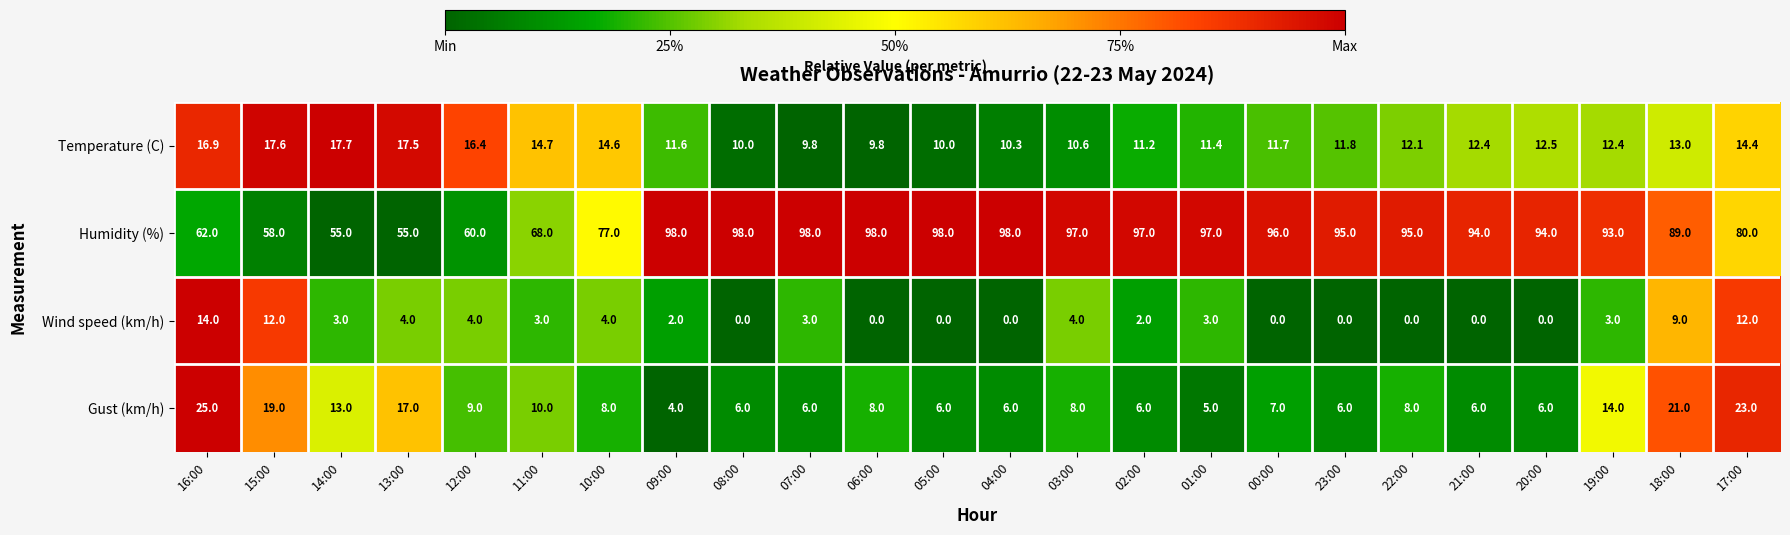

At which category is the sum across all series the highest?

18:00